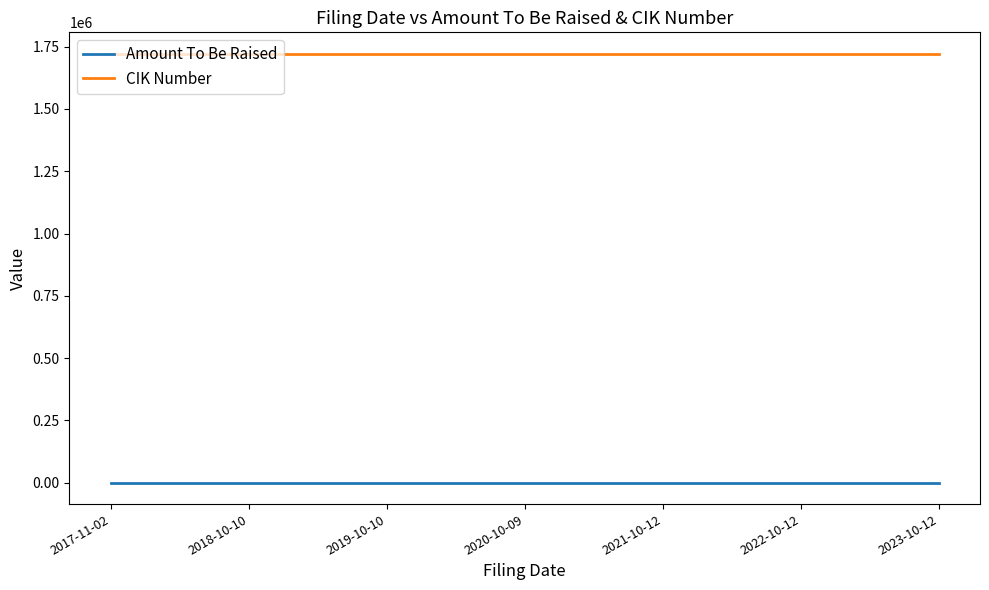

What is the total value across all series at 2023-10-12?

1721488